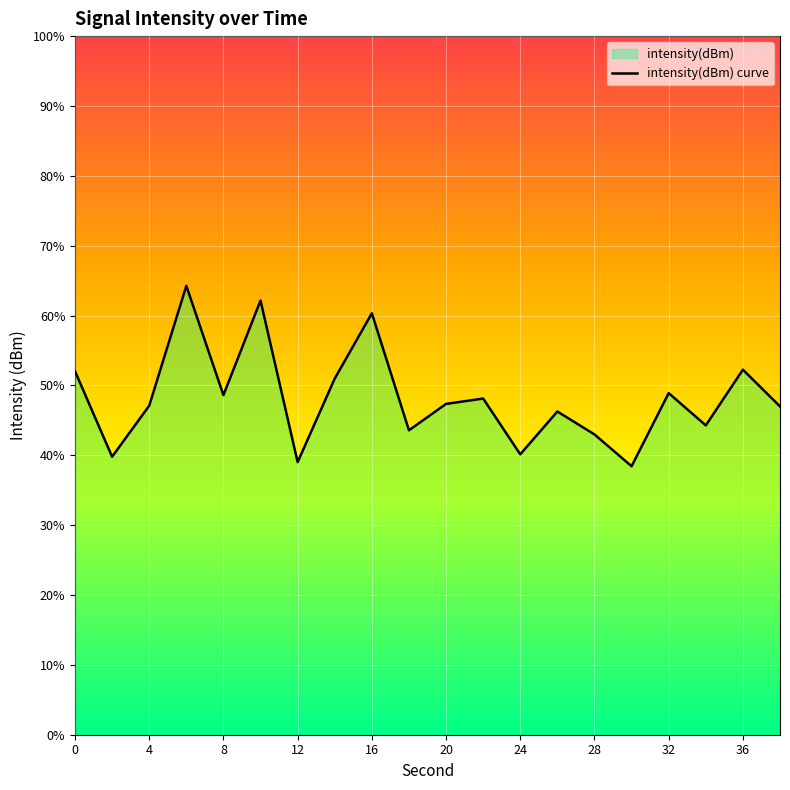

True or false: the data has more than 2 interior local peaks.

True